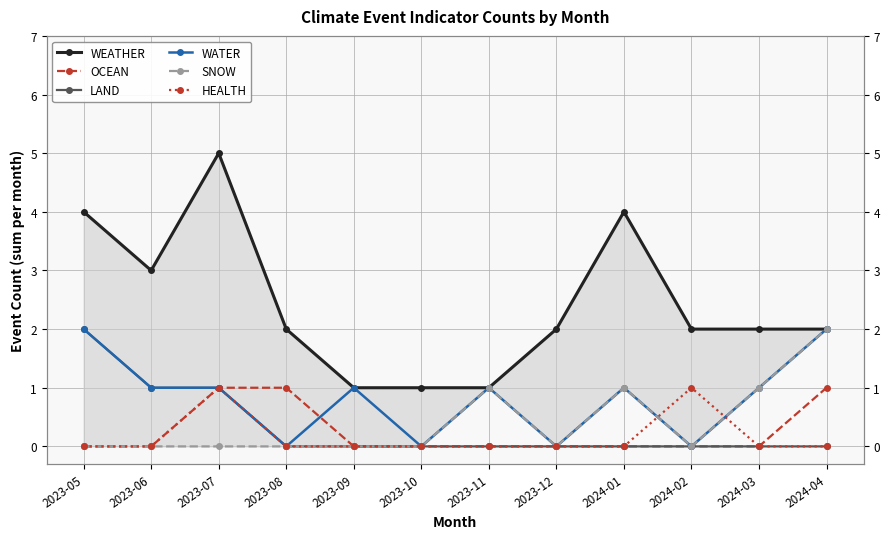

Which series has the largest total across all categories?

WEATHER